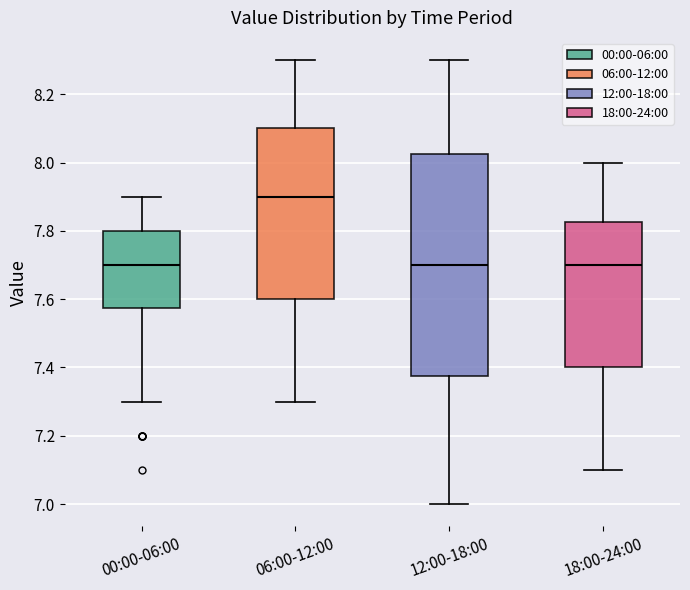

Reading left to right, transcribe this box plot: for each box, give where its median line is, the range the box spans, and where its two whiskers end, as read against the y-axis. The values are not printed on the chart, so give them approximately, as read against the axis.

00:00-06:00: median 7.70, box 7.58 to 7.80, whiskers 7.30 to 7.90
06:00-12:00: median 7.90, box 7.60 to 8.10, whiskers 7.30 to 8.30
12:00-18:00: median 7.70, box 7.38 to 8.02, whiskers 7.00 to 8.30
18:00-24:00: median 7.70, box 7.40 to 7.82, whiskers 7.10 to 8.00